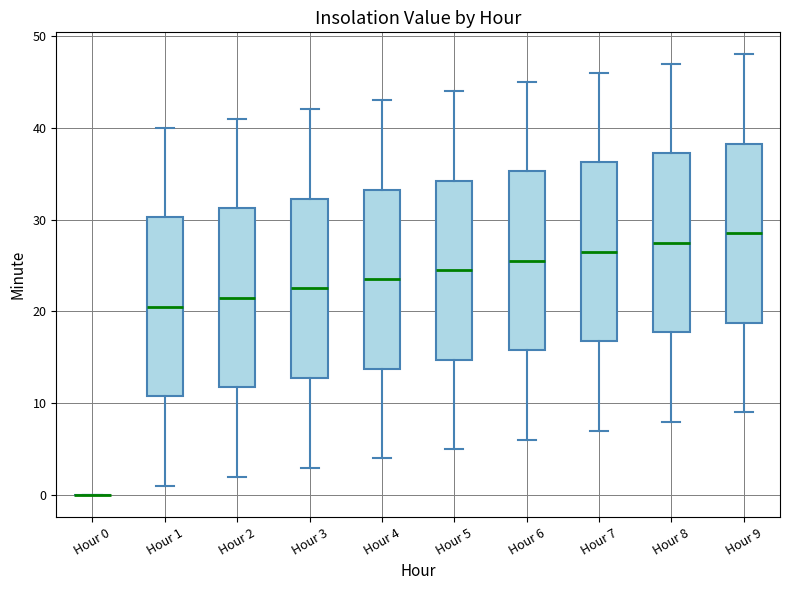

Reading left to right, read every box against the y-axis: the position of its median line, the range the box covers, and the ends of its whiskers. The values are not printed on the chart, so give them approximately, as read against the axis.

Hour 0: box collapsed to a line at 0, whiskers 0 to 0
Hour 1: median 21, box 11 to 30, whiskers 1 to 40
Hour 2: median 22, box 12 to 31, whiskers 2 to 41
Hour 3: median 23, box 13 to 32, whiskers 3 to 42
Hour 4: median 24, box 14 to 33, whiskers 4 to 43
Hour 5: median 25, box 15 to 34, whiskers 5 to 44
Hour 6: median 26, box 16 to 35, whiskers 6 to 45
Hour 7: median 27, box 17 to 36, whiskers 7 to 46
Hour 8: median 28, box 18 to 37, whiskers 8 to 47
Hour 9: median 29, box 19 to 38, whiskers 9 to 48